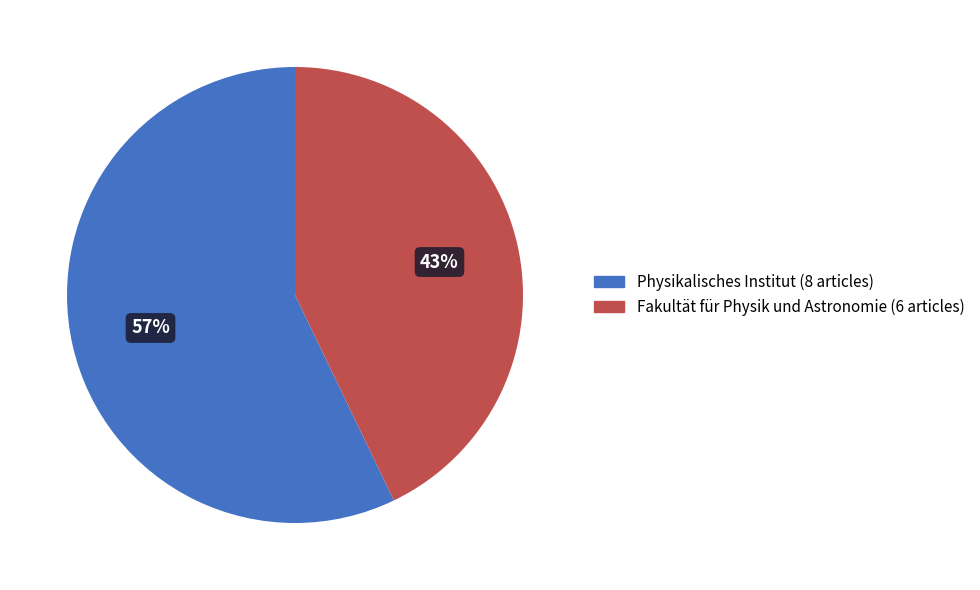

Is it true that Fakultät für Physik und Astronomie is 55% of the pie?

False